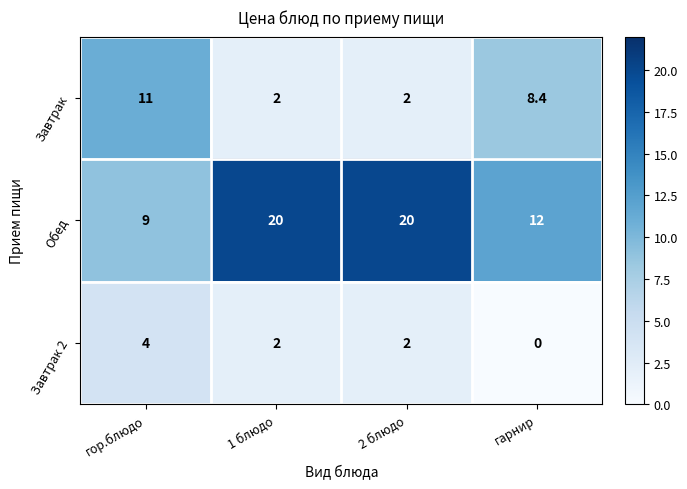

Which series has the largest total across all categories?

Обед